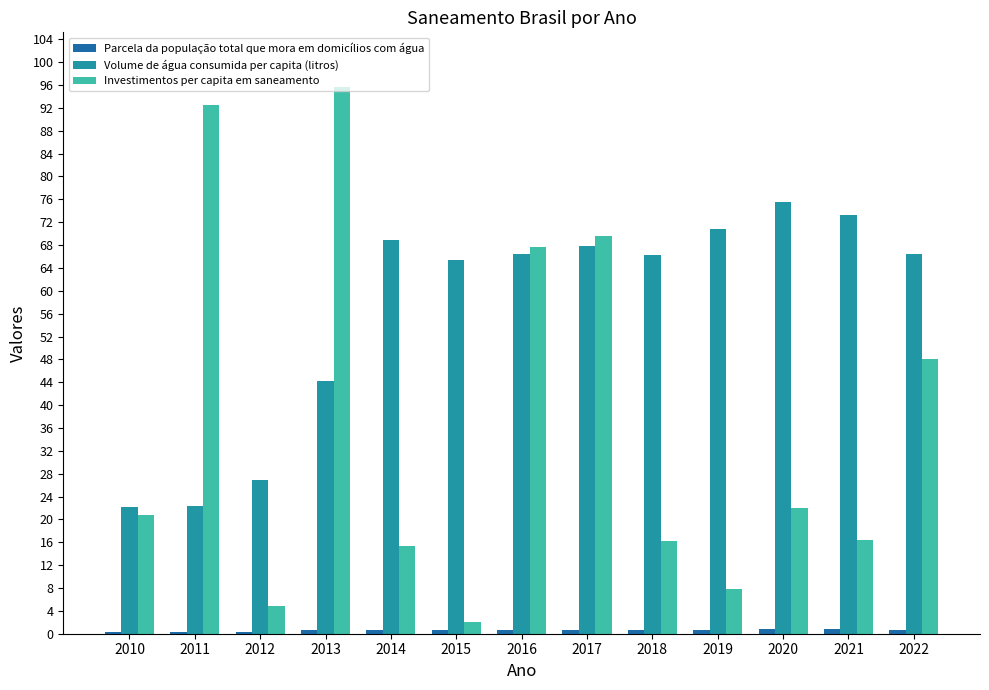

The Volume de água consumida per capita (litros) series shows 36.6 at 2012. True or false?

False